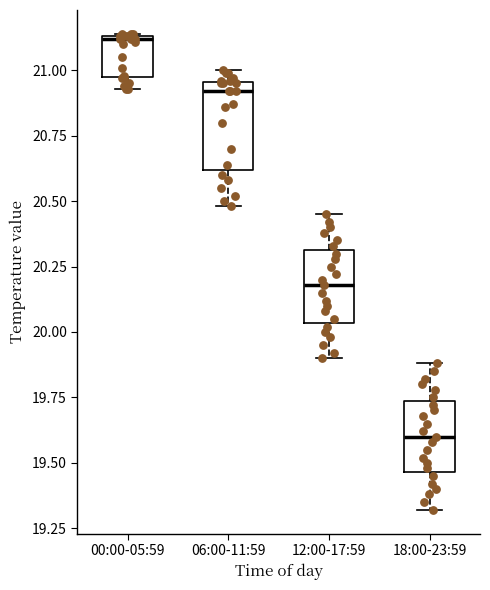

Where does the lower whisker of the box for 06:00-11:59 end on the y-axis? The values are not printed on the chart, so give them approximately, as read against the axis.

20.50